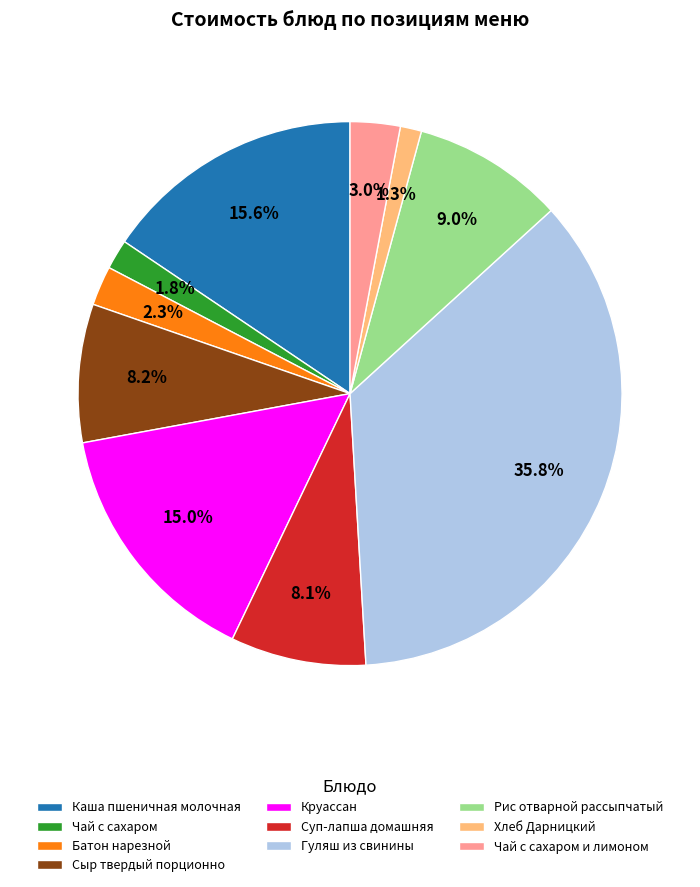

Which category has the smallest portion of the pie?

Хлеб Дарницкий